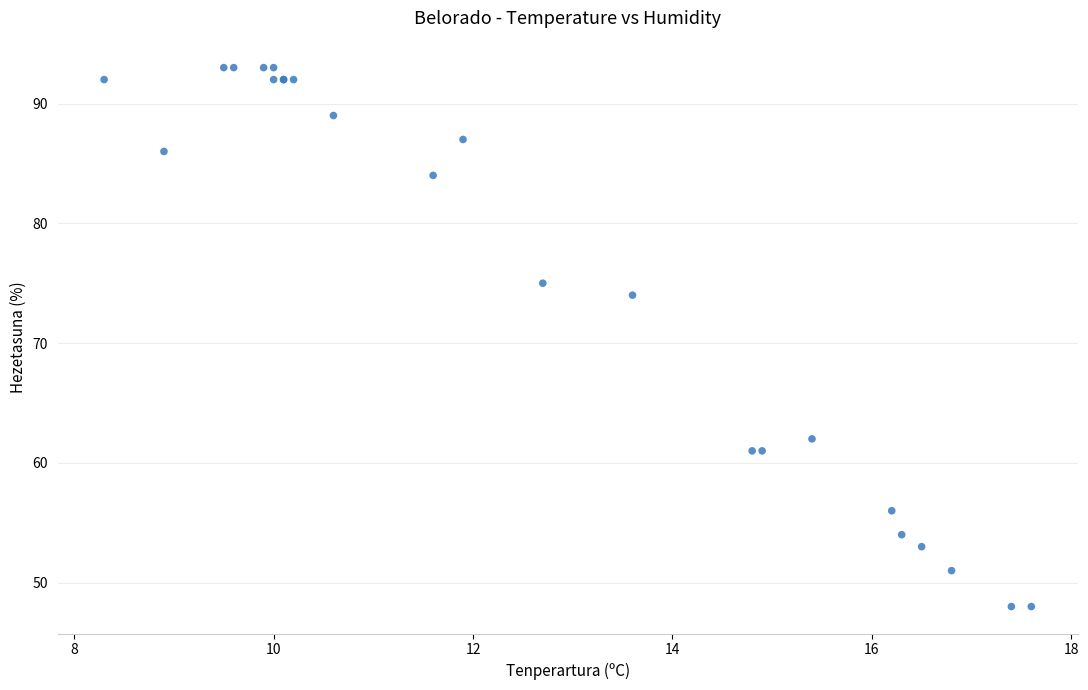

What Y value in the scatter plot is closest to 70?

74